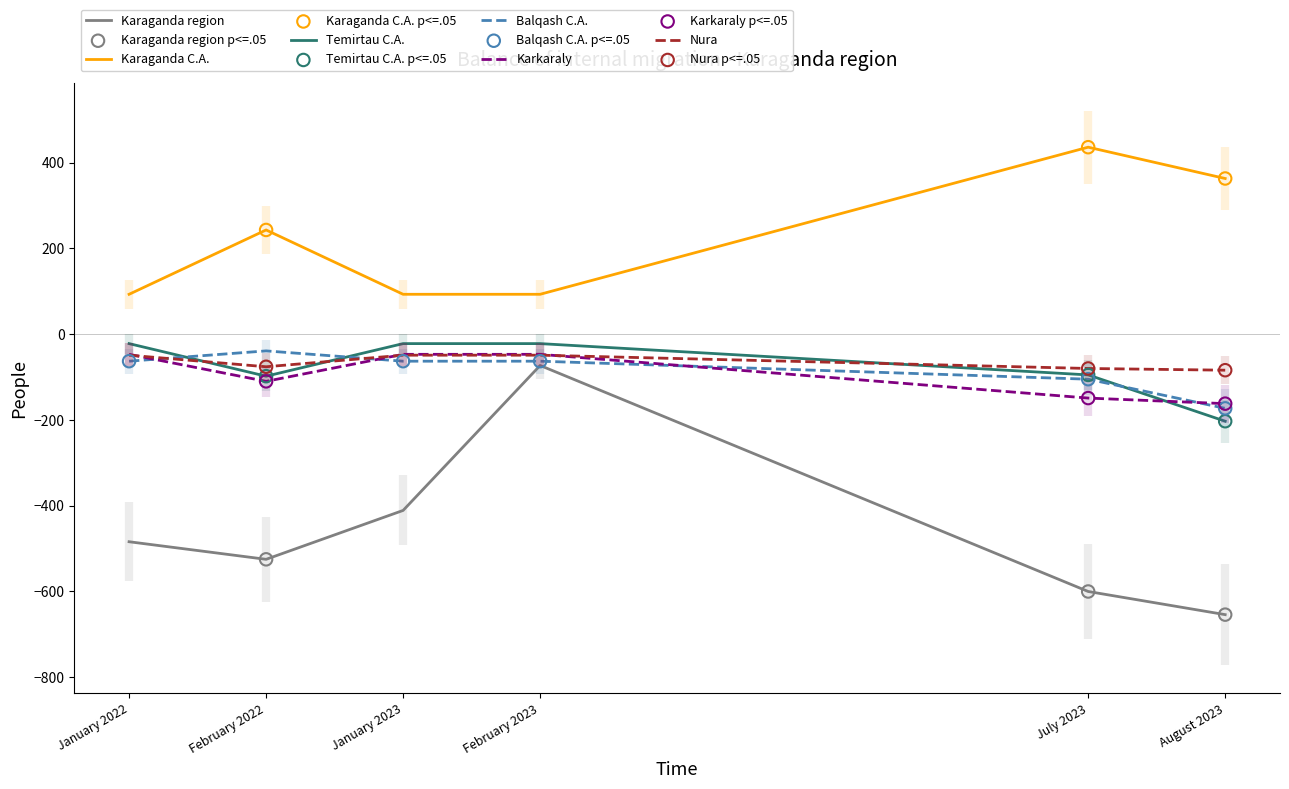

What is the total value across all series at February 2022?

-605